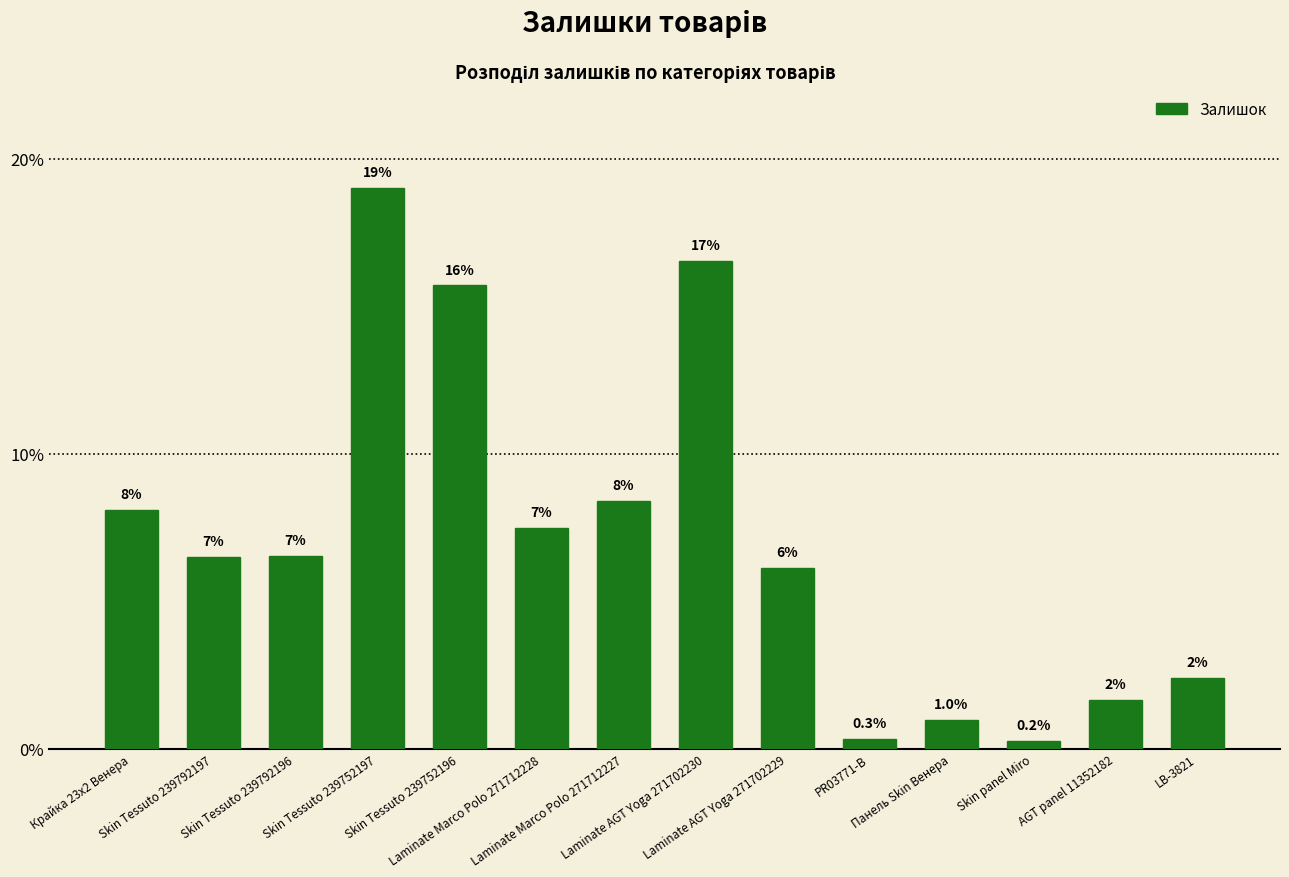

The value at Skin panel Miro is 0.1. True or false?

False